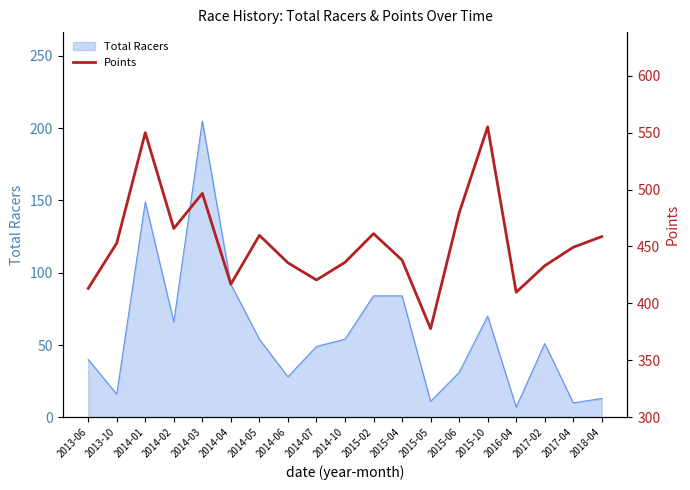

What is the sum of all values?

8610.3